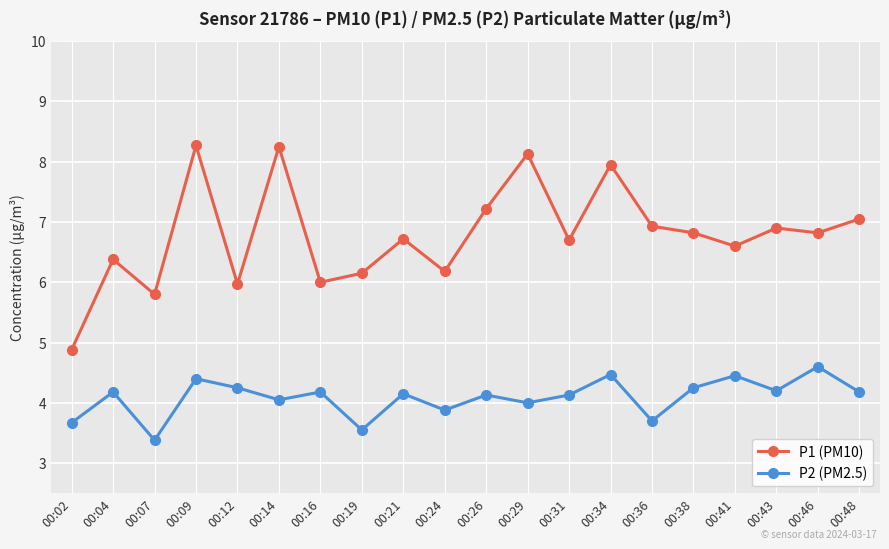

What is the maximum value for P1 (PM10)?

8.3